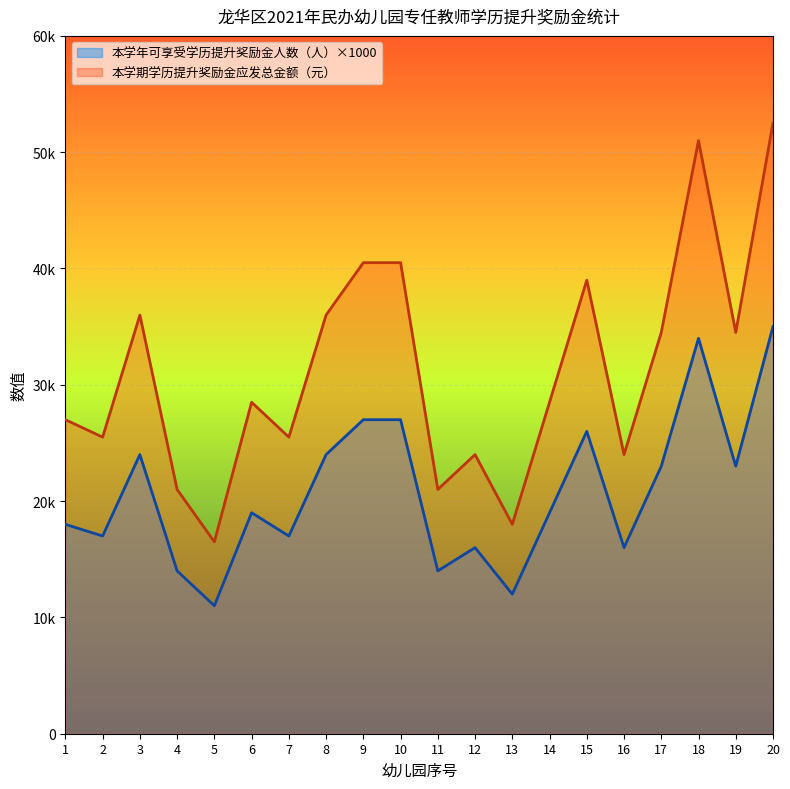

Rank the series by their maximum value, from highest to lowest.

本学期学历提升奖励金应发总金额（元）, 本学年可享受学历提升奖励金人数（人）×1000